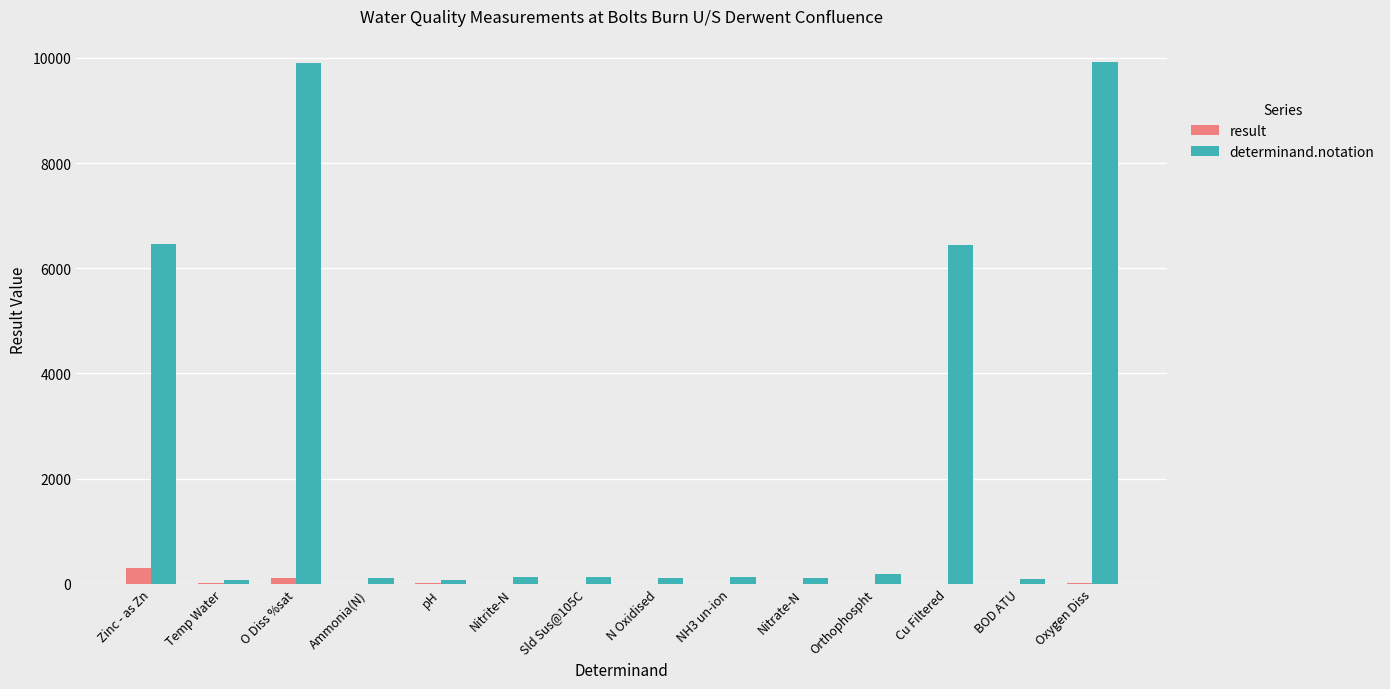

Which series has the largest total across all categories?

determinand.notation